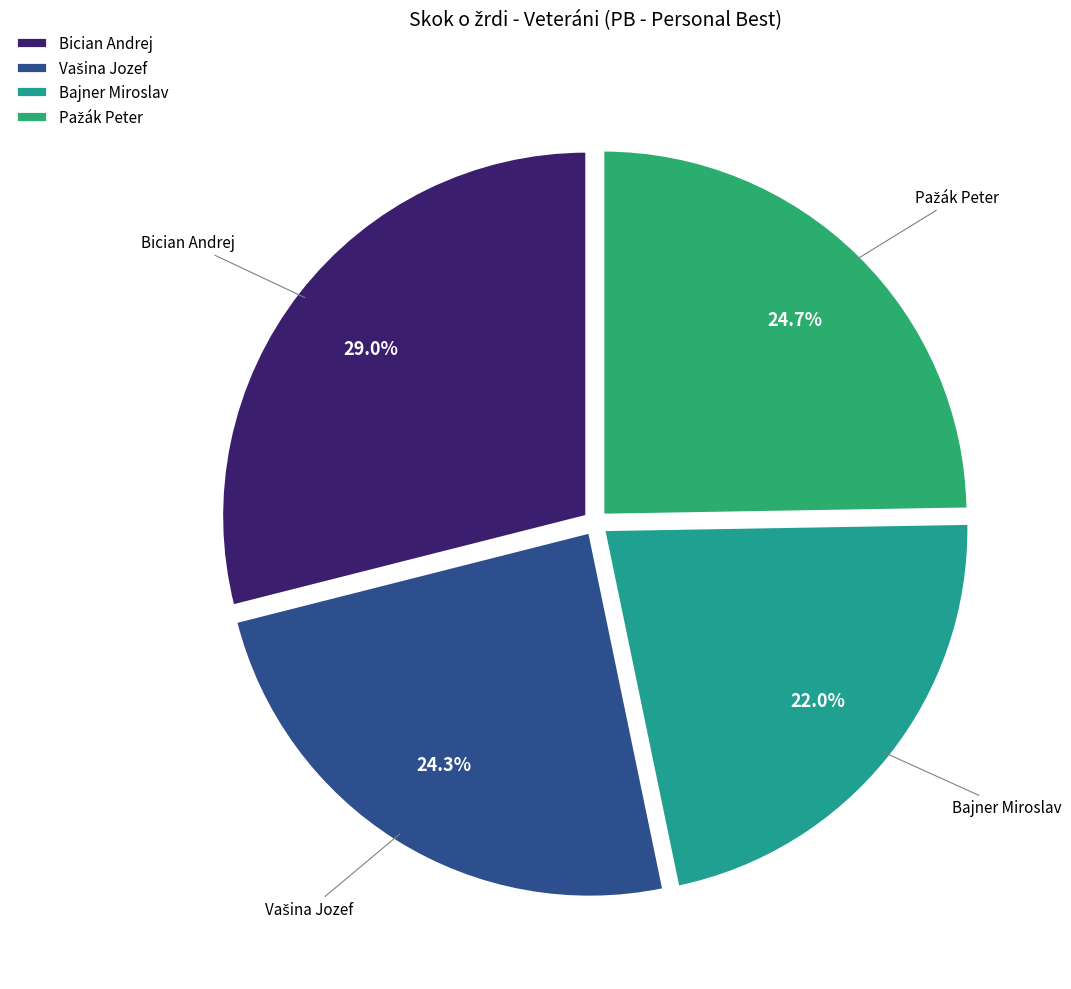

Is it true that Bajner Miroslav is 22% of the pie?

True